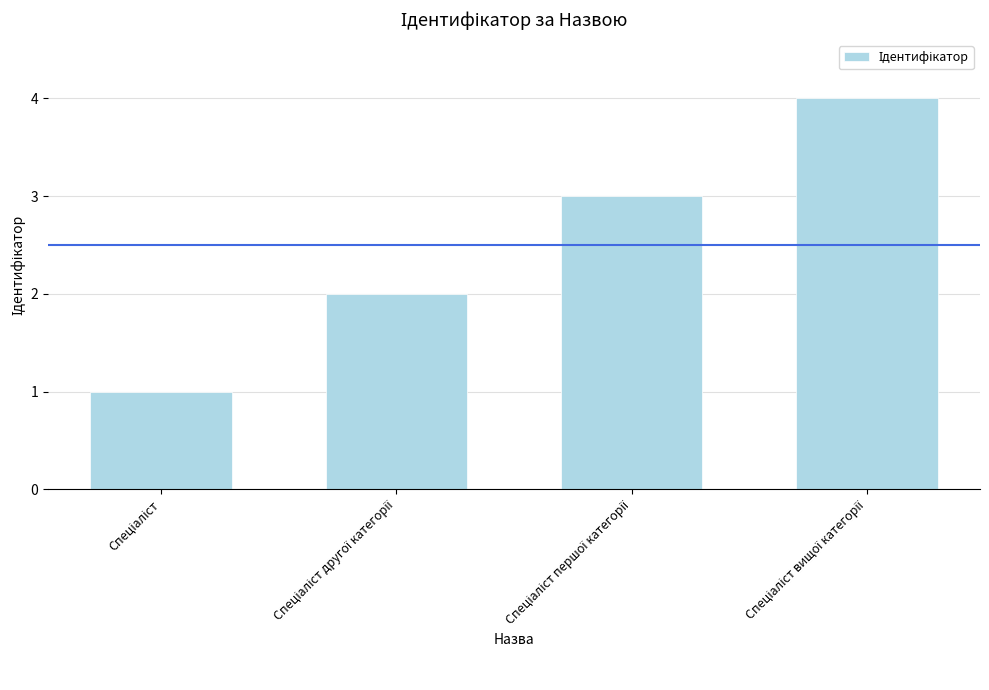

What is the sum of all values?

10